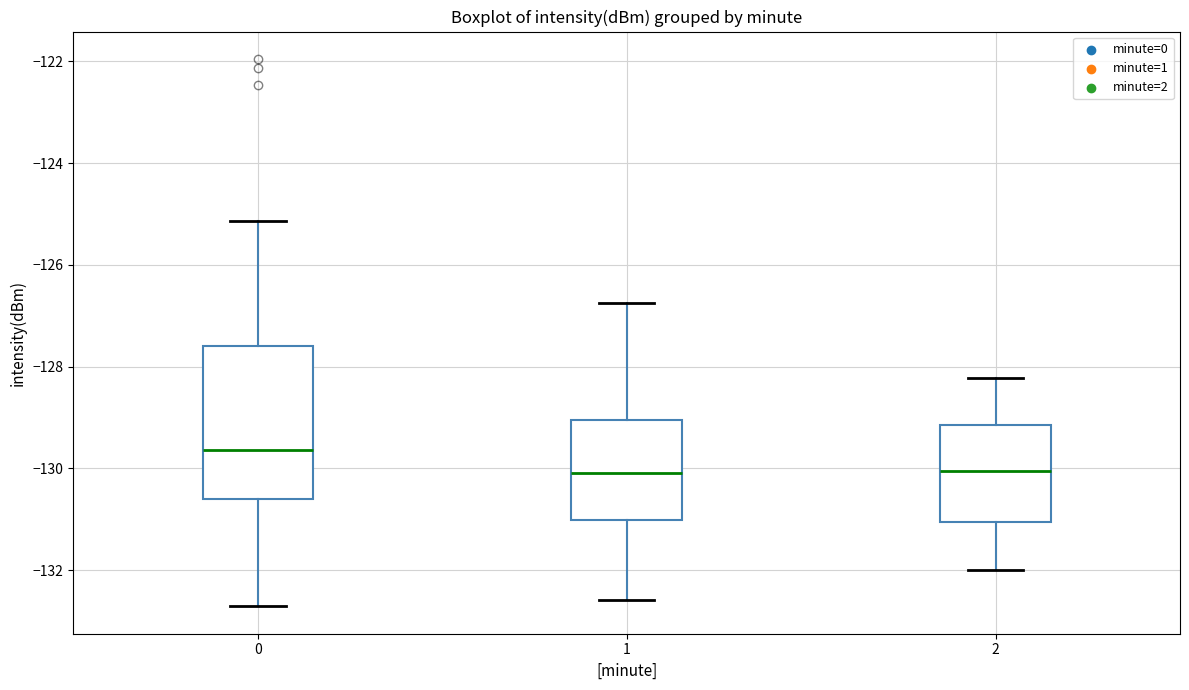

Reading left to right, read every box against the y-axis: the position of its median line, the range the box covers, and the ends of its whiskers. The values are not printed on the chart, so give them approximately, as read against the axis.

0: median -129.6, box -130.6 to -127.6, whiskers -132.8 to -125.2
1: median -130.0, box -131.0 to -129.0, whiskers -132.6 to -126.8
2: median -130.0, box -131.0 to -129.2, whiskers -132.0 to -128.2